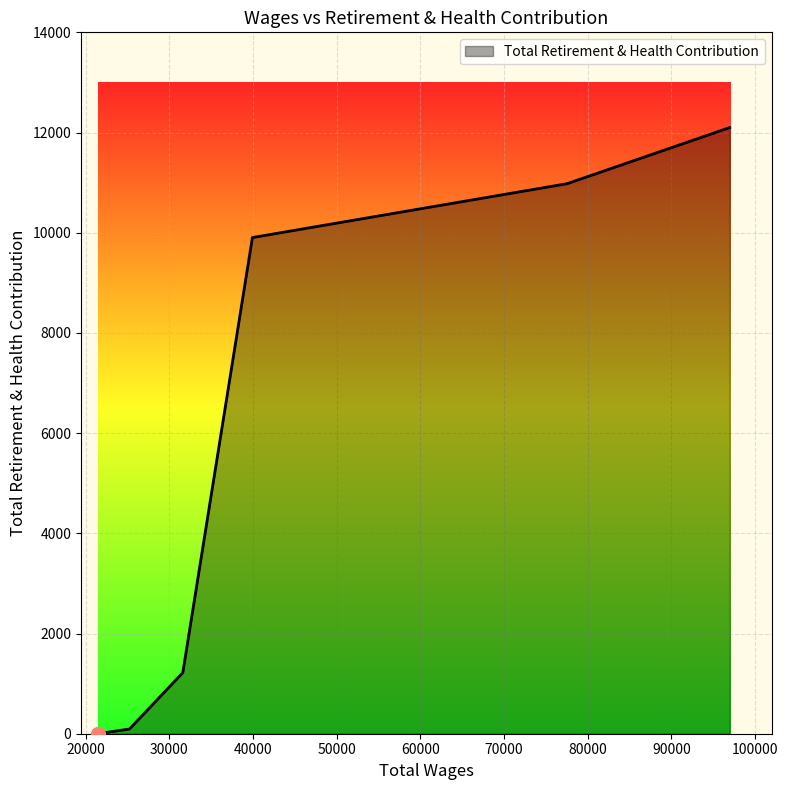

What is the maximum value shown in the chart?

12100